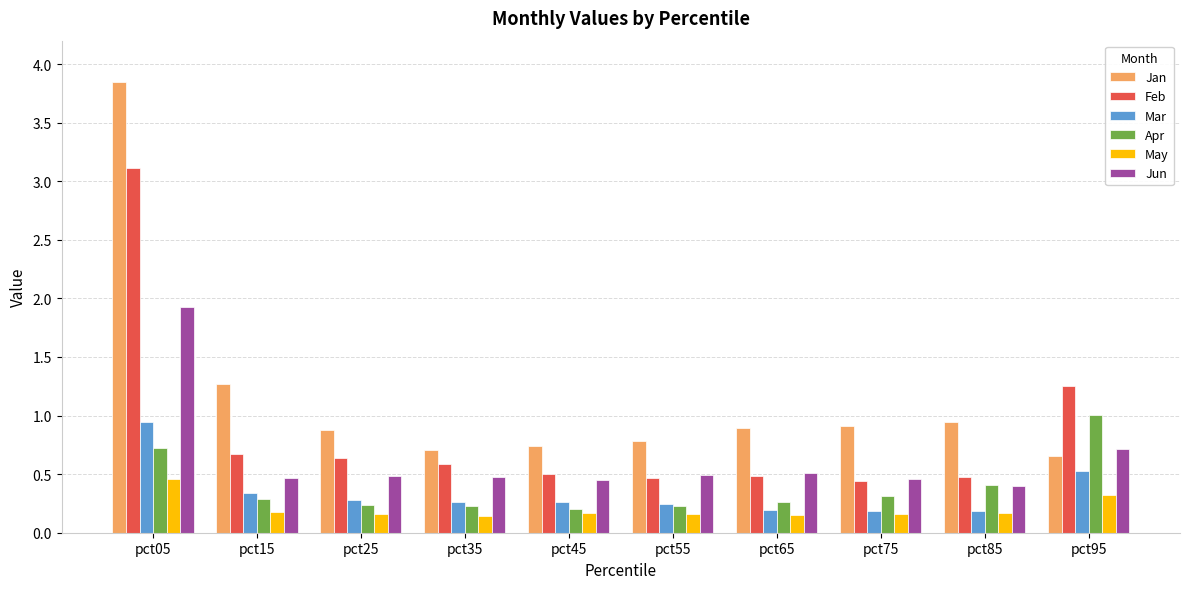

At which category is the sum across all series the highest?

pct05